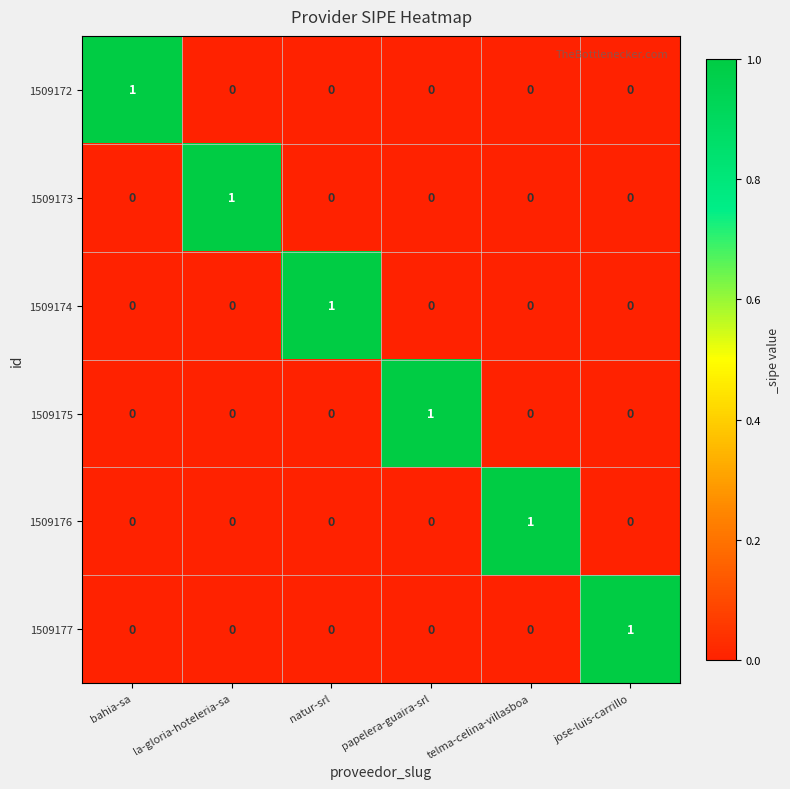

Is the value of 1509172 at bahia-sa greater than the value of 1509174 at la-gloria-hoteleria-sa?

Yes